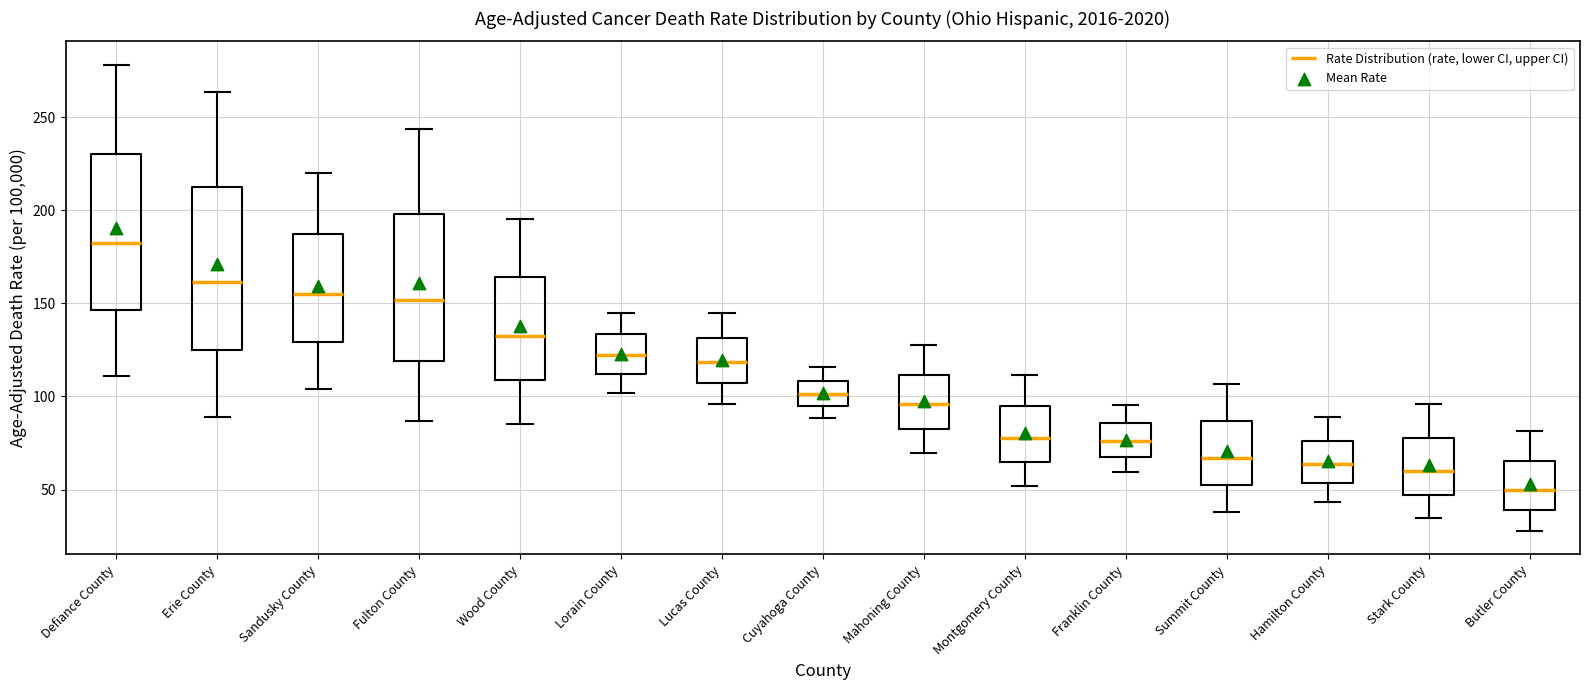

Which box's median line is the lowest?

Butler County